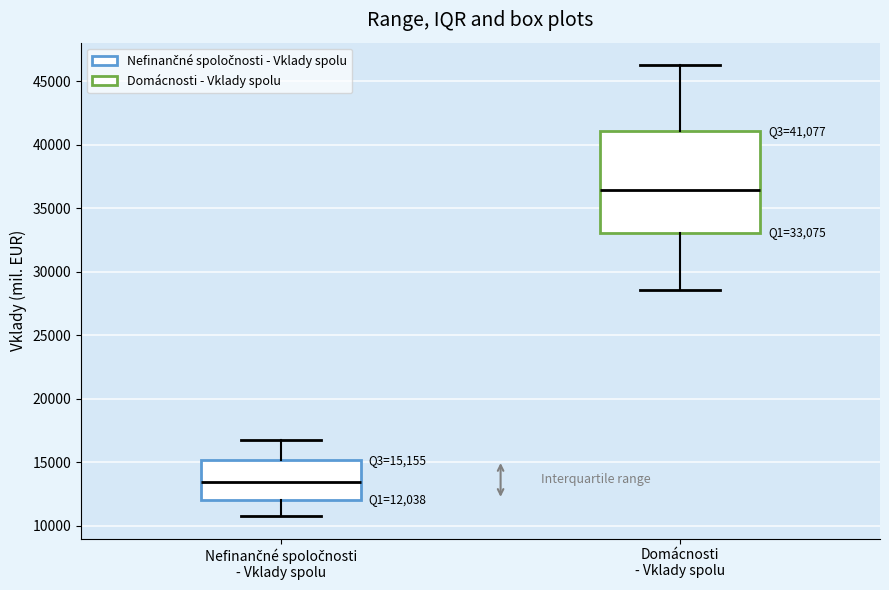

Comparing the boxes themselves (not the whiskers), which one is the tallest?

Domácnosti - Vklady spolu